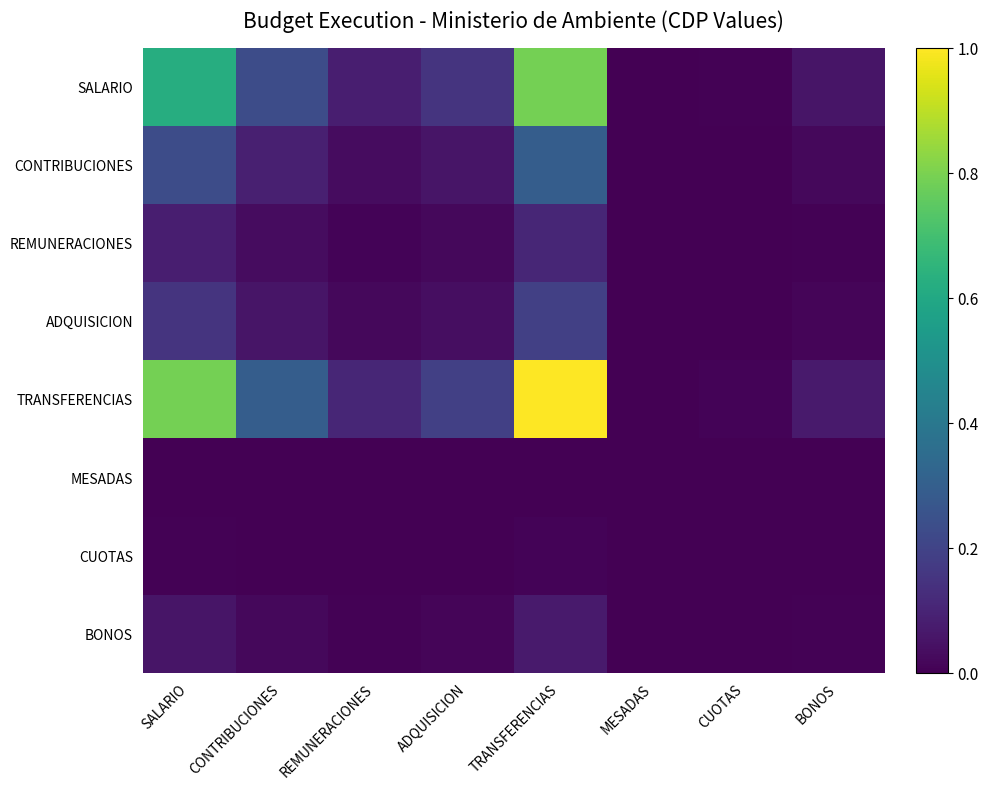

Rank the series at BONOS from lowest to highest value.

MESADAS, CUOTAS, BONOS, REMUNERACIONES, ADQUISICION, CONTRIBUCIONES, SALARIO, TRANSFERENCIAS